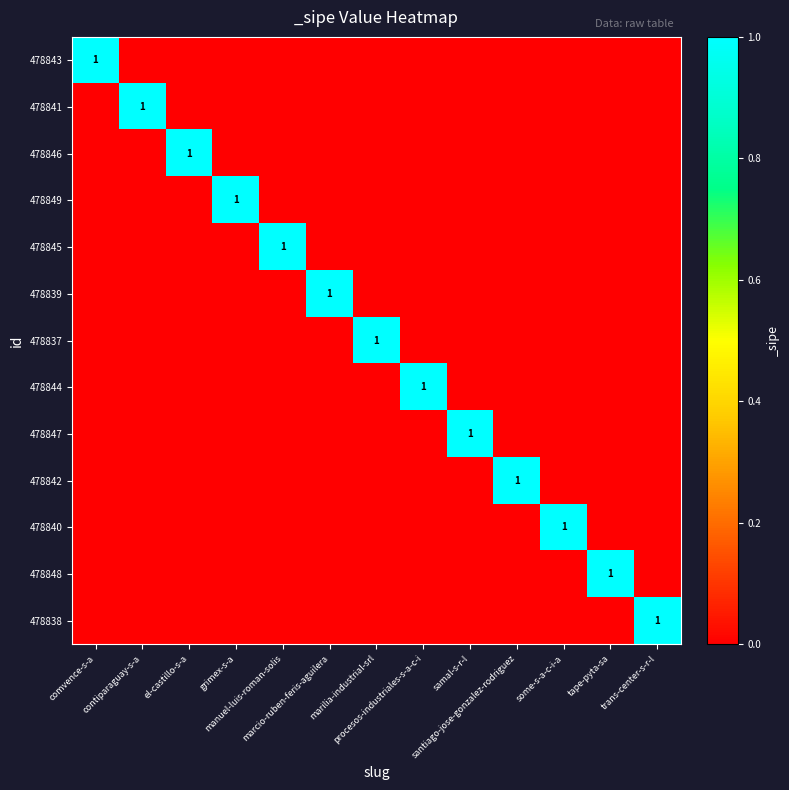

The 478846 series shows 0 at procesos-industriales-s-a-c-i. True or false?

True